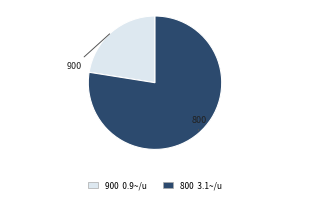

How many segments does this pie chart have?

2